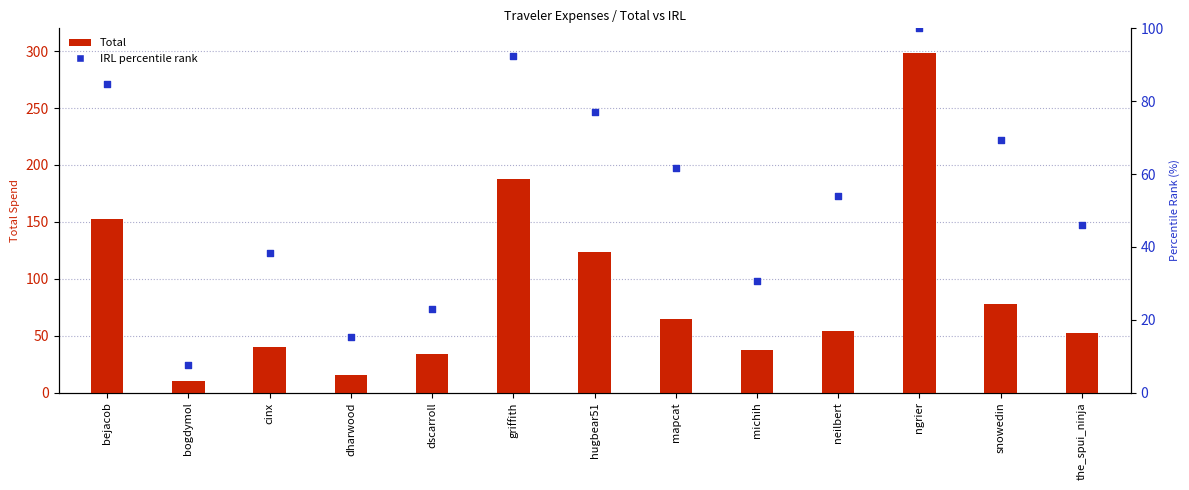

At how many categories does at least one series exceed 290?

1